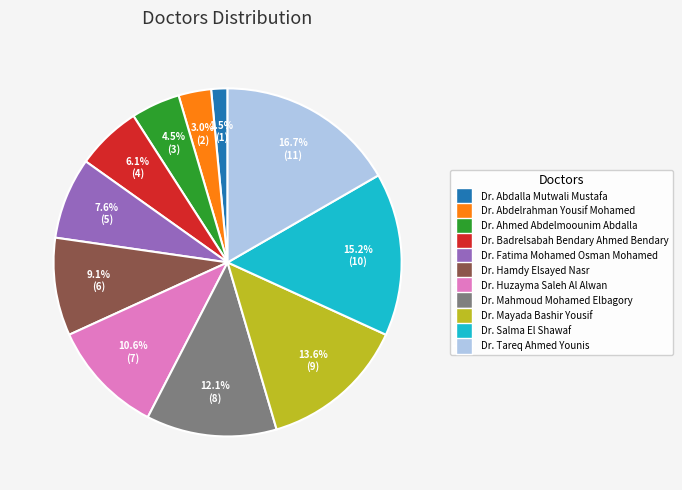

Which slice is the largest?

Dr. Tareq Ahmed Younis